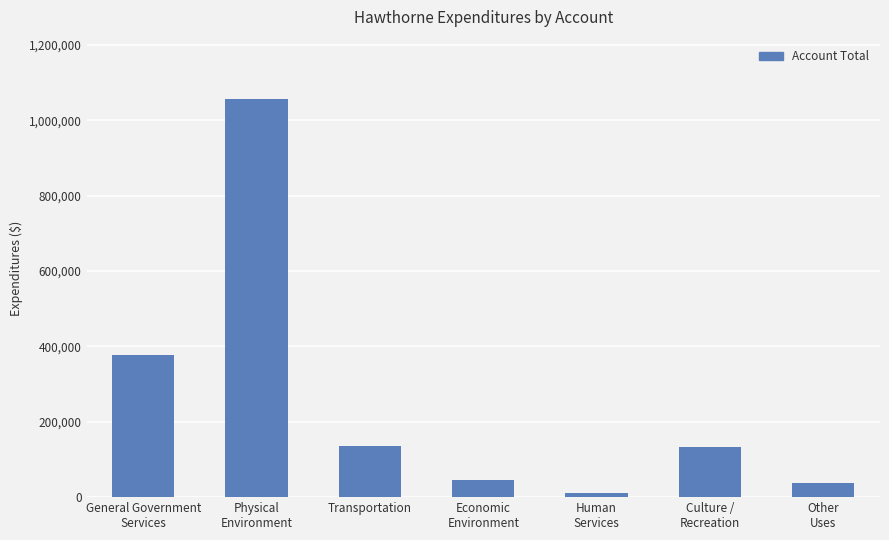

What is the greatest value displayed?

1055945